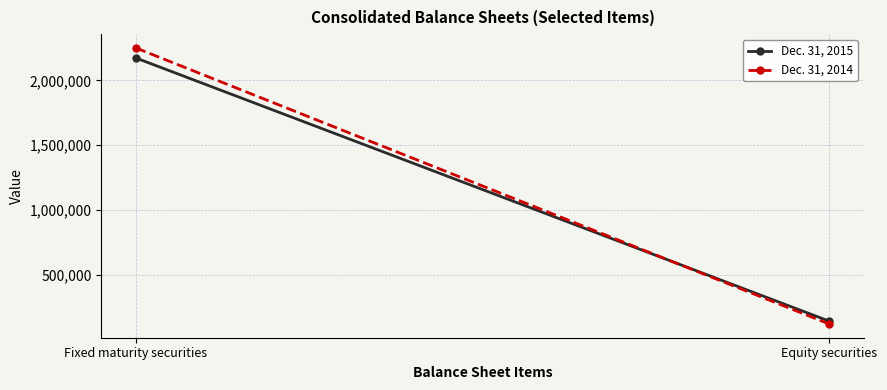

How many Dec. 31, 2015 values are between 144407 and 2172677?

2